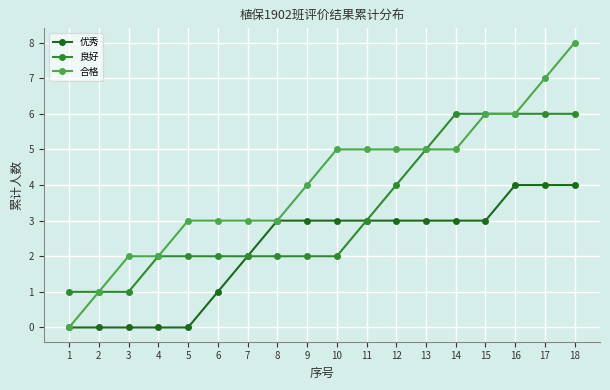

How many 合格 values are between 3 and 5?

10